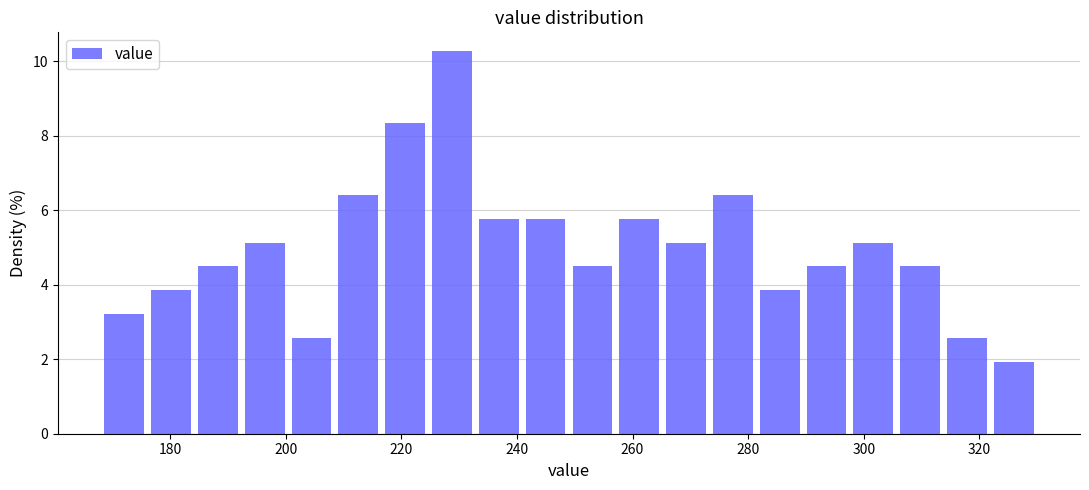

How tall is the bar that spans 208 to 216 on the x-axis? Neither the bar edges nor the heights are printed on the chart, so give them approximately, as read against the axes.

6.4